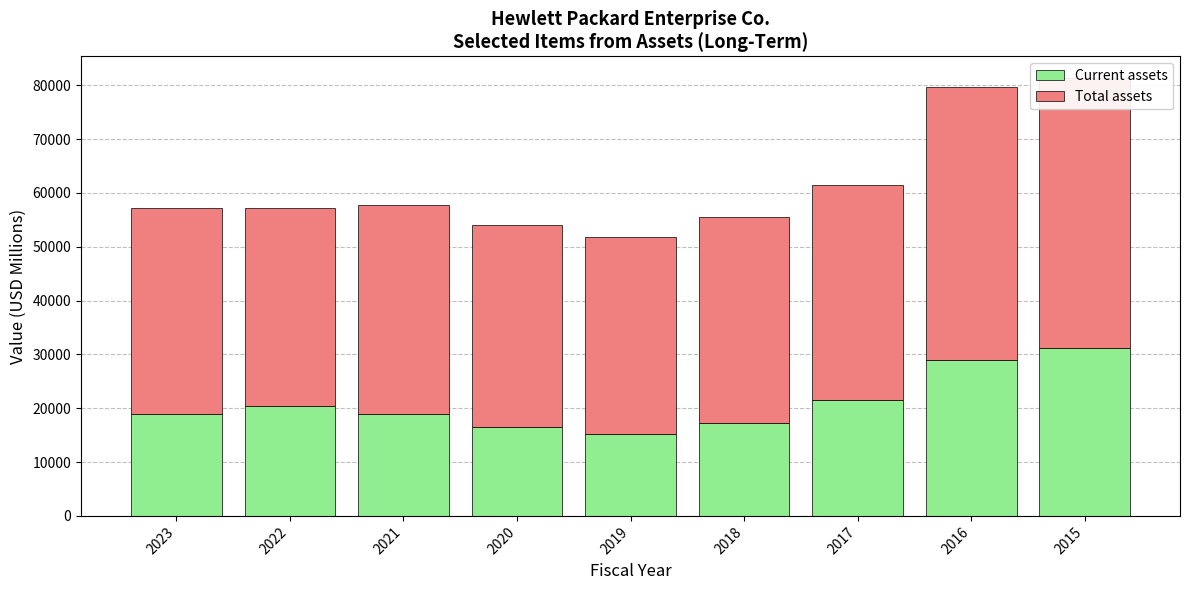

What is the total value across all series at 2015?

81270